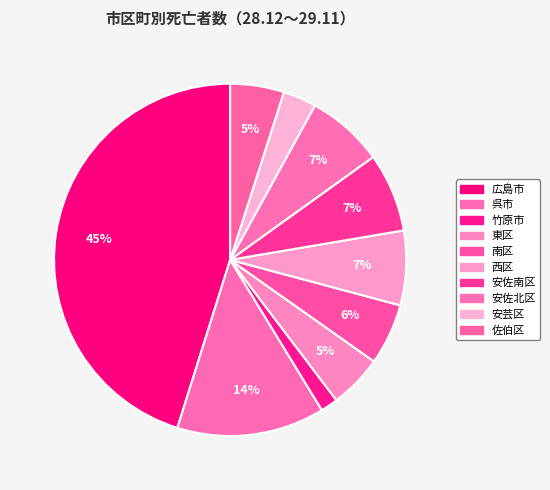

How many slices are in this pie chart?

10